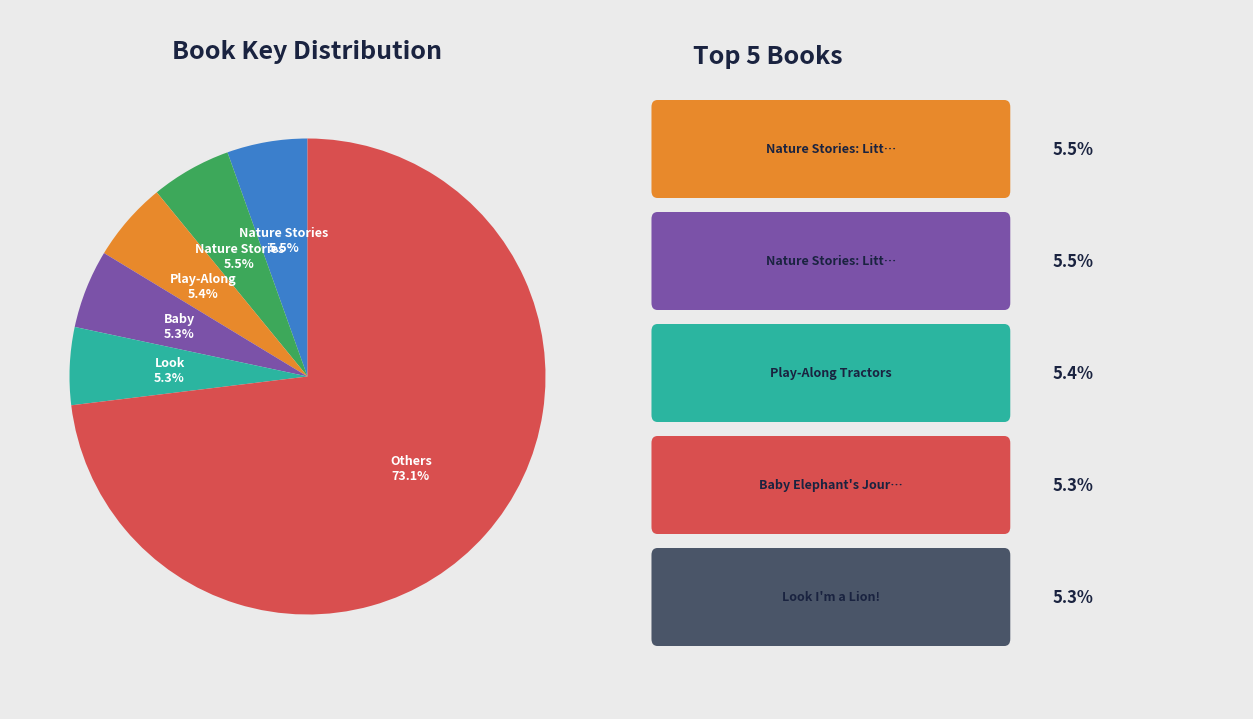

Does any single category account for the majority?

Yes